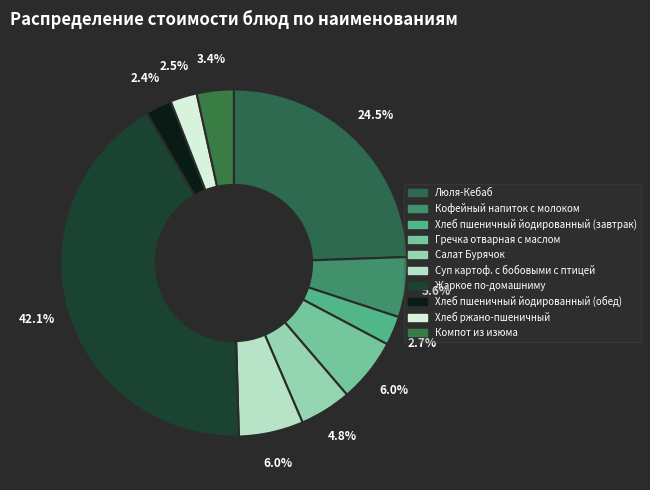

Is there a majority slice in this chart?

No